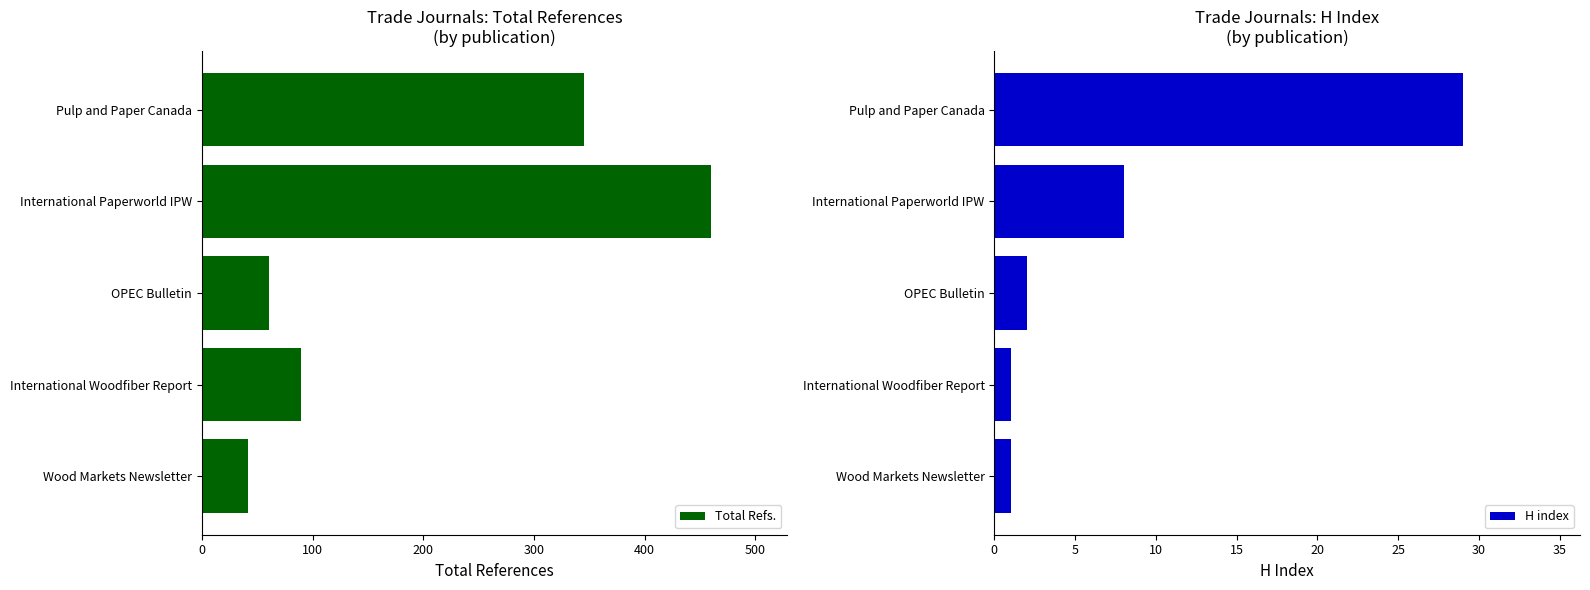

The value of Total Refs. at International Paperworld IPW is 460. True or false?

True